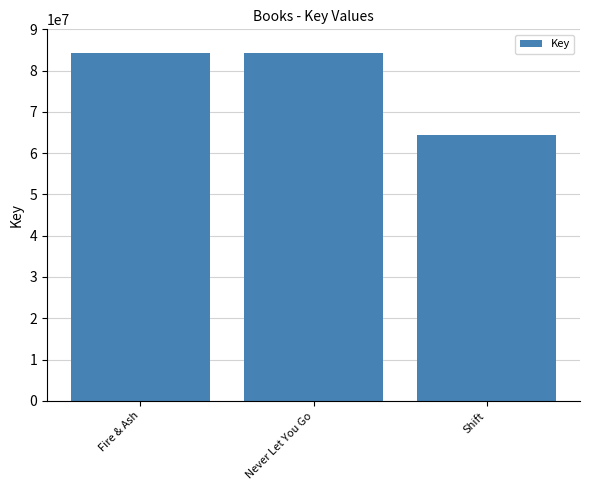

What is the ratio of the value at Shift to the value at Fire & Ash?

0.8